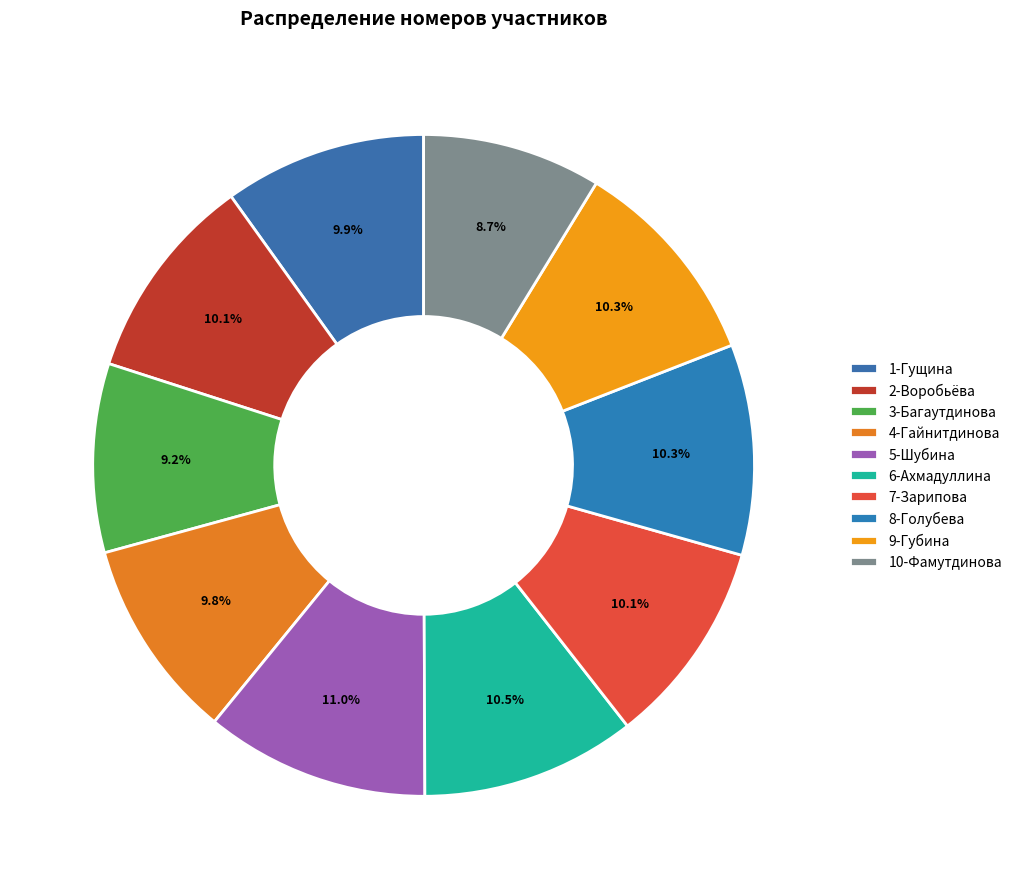

How many segments does this pie chart have?

10